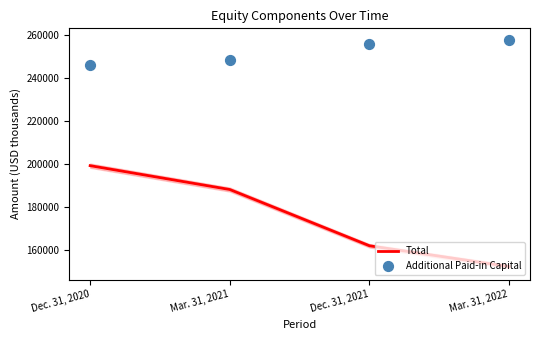

At which category is the sum across all series the highest?

Dec. 31, 2020